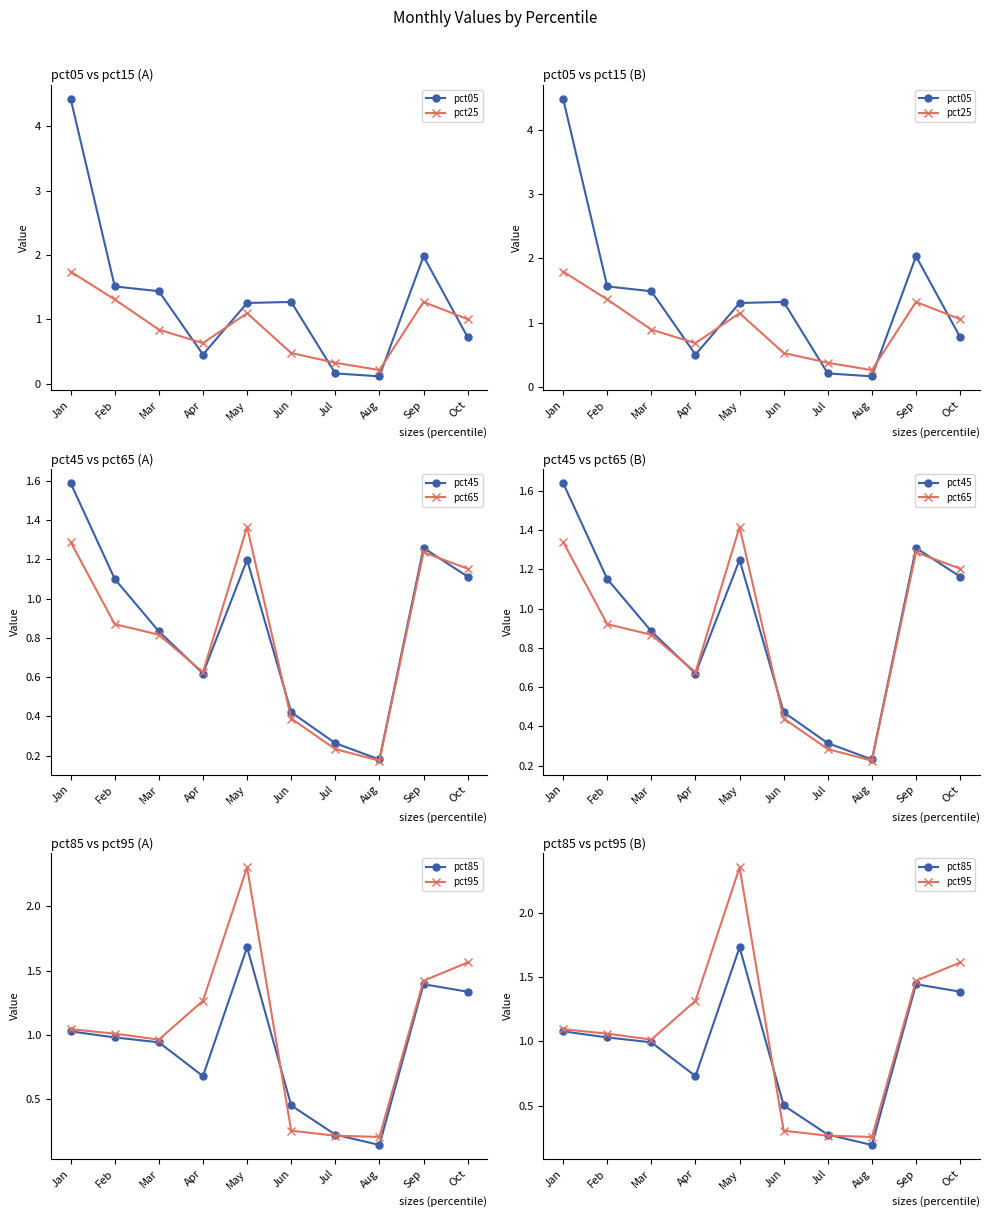

At which category does the chart reach its peak across all series?

Jan